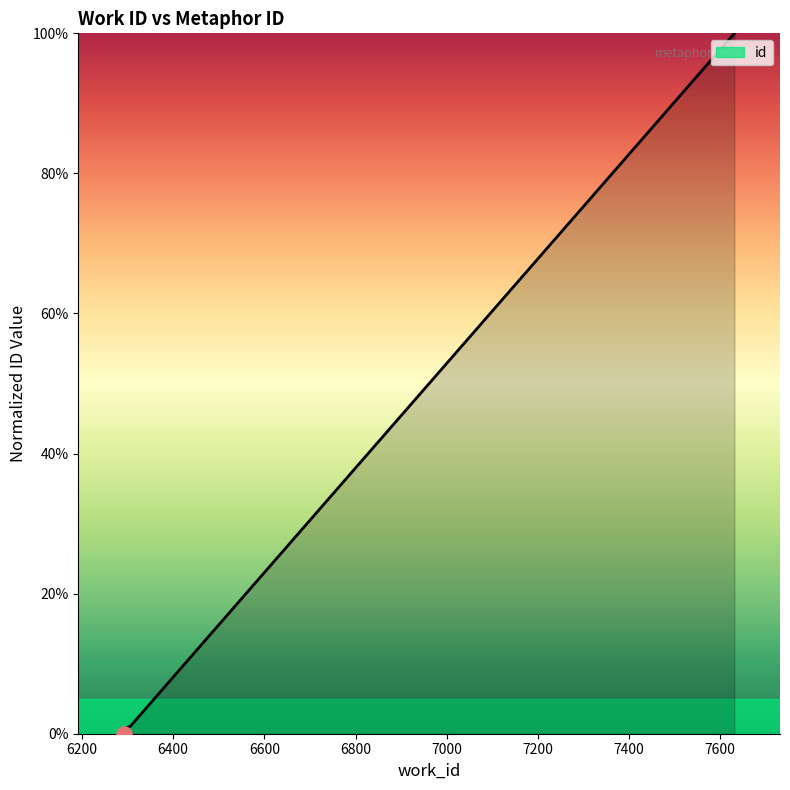

Between 7631 and 6293, which is larger?

7631